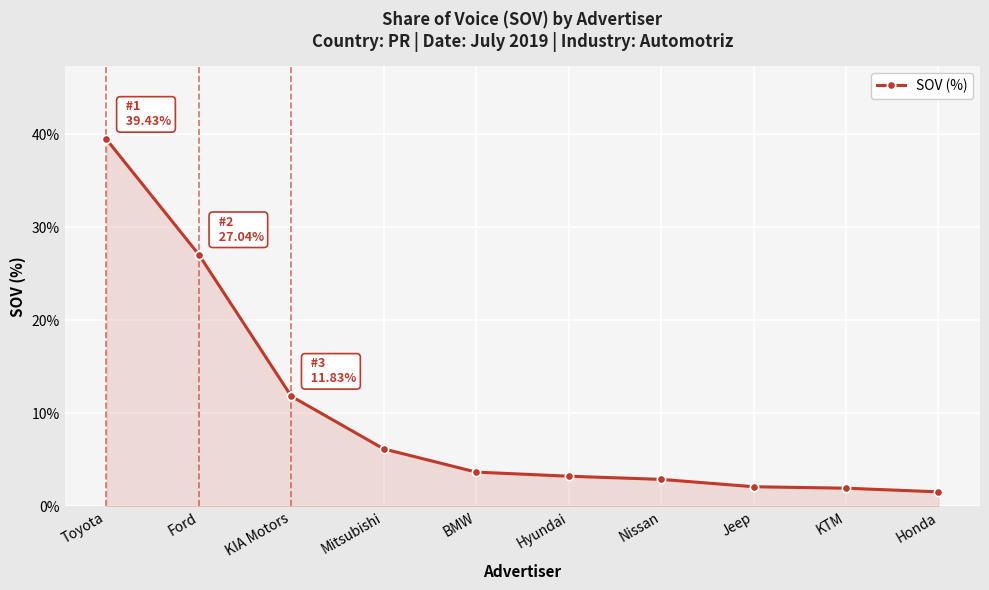

What is the label of the 3rd point from the right?

Jeep